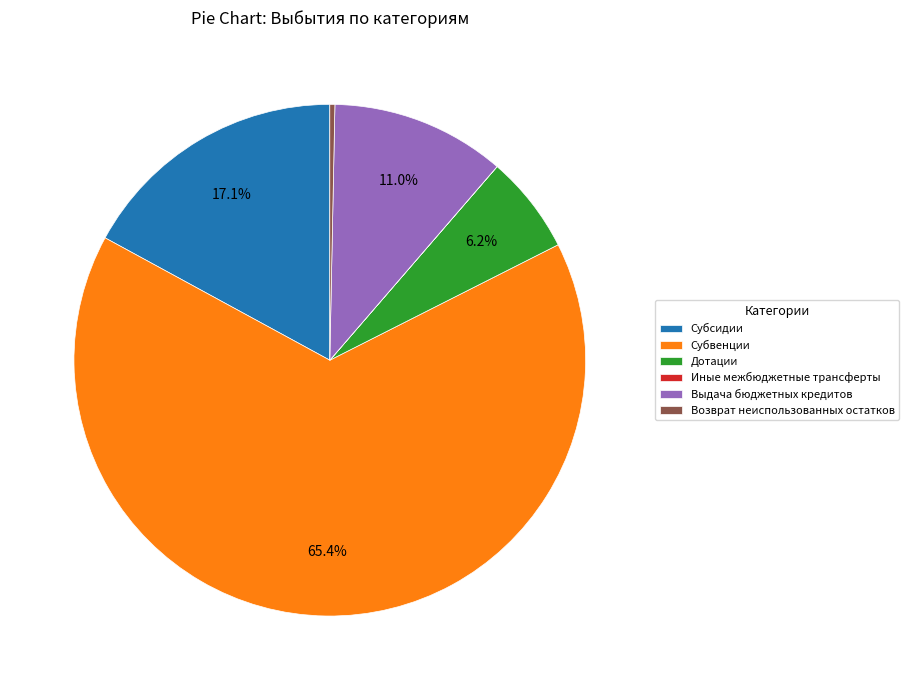

What is the majority slice?

Субвенции